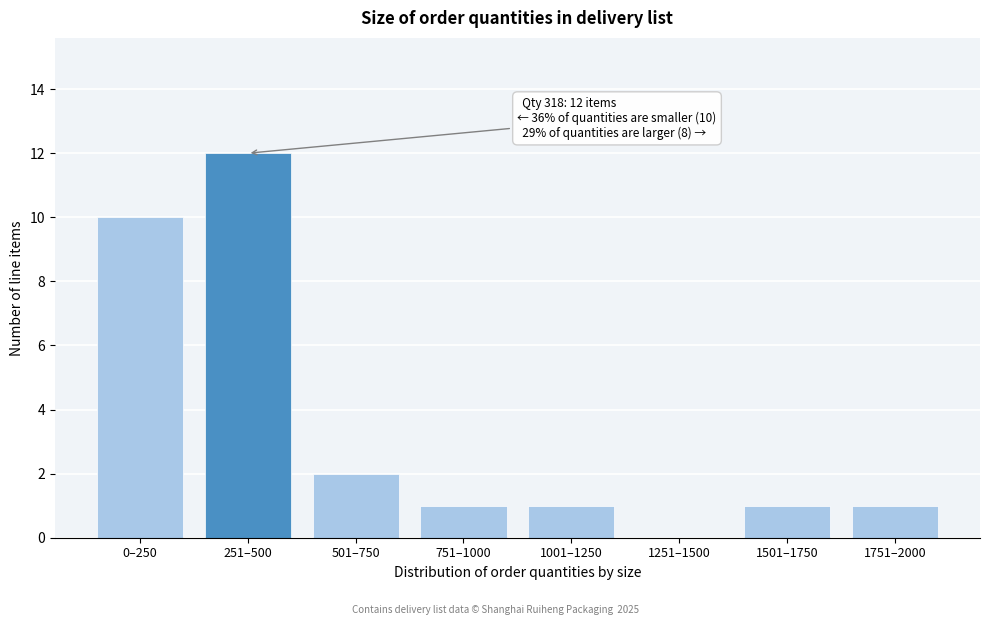

Reading left to right, what are all the values shown in this chart?

0–250=10	251–500=12	501–750=2	751–1000=1	1001–1250=1	1251–1500=0	1501–1750=1	1751–2000=1